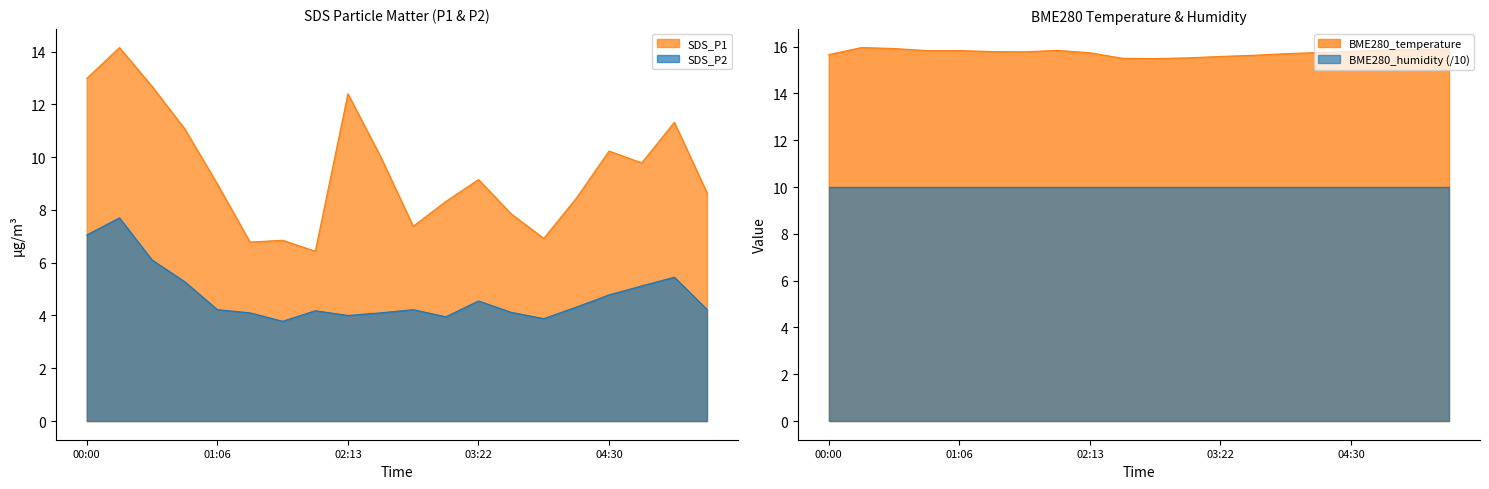

Rank the categories by SDS_P1 value from highest to lowest.

00:16, 00:00, 00:32, 02:13, 05:05, 00:49, 04:30, 02:31, 04:48, 03:22, 01:06, 05:22, 04:13, 03:05, 03:39, 02:48, 03:56, 01:40, 01:23, 01:56